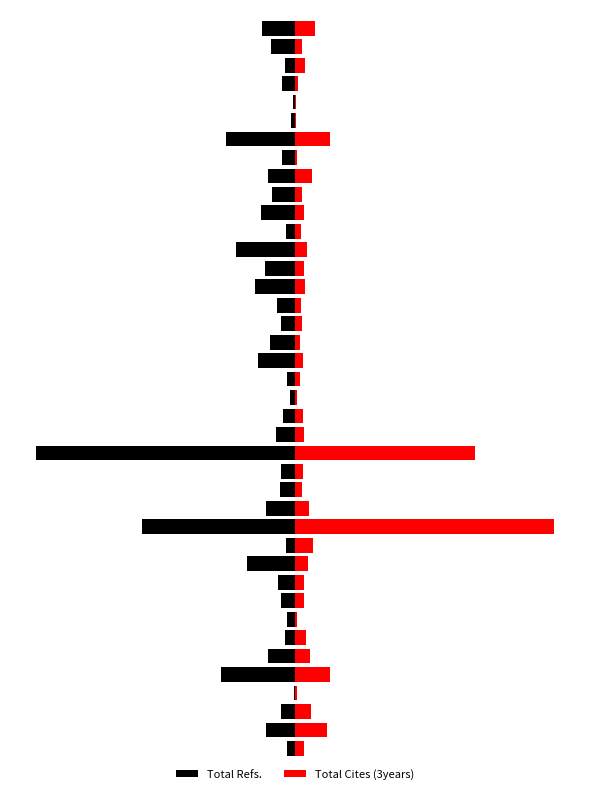

What is the value of the Total Cites (3years) bar at the 12th from the left?

0.1